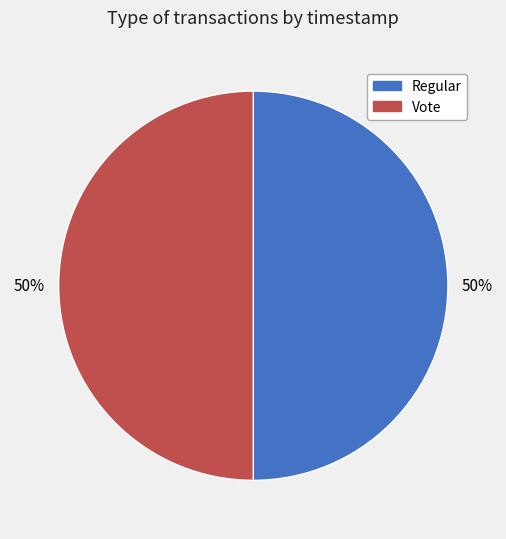

Is it true that Regular is 56% of the pie?

False